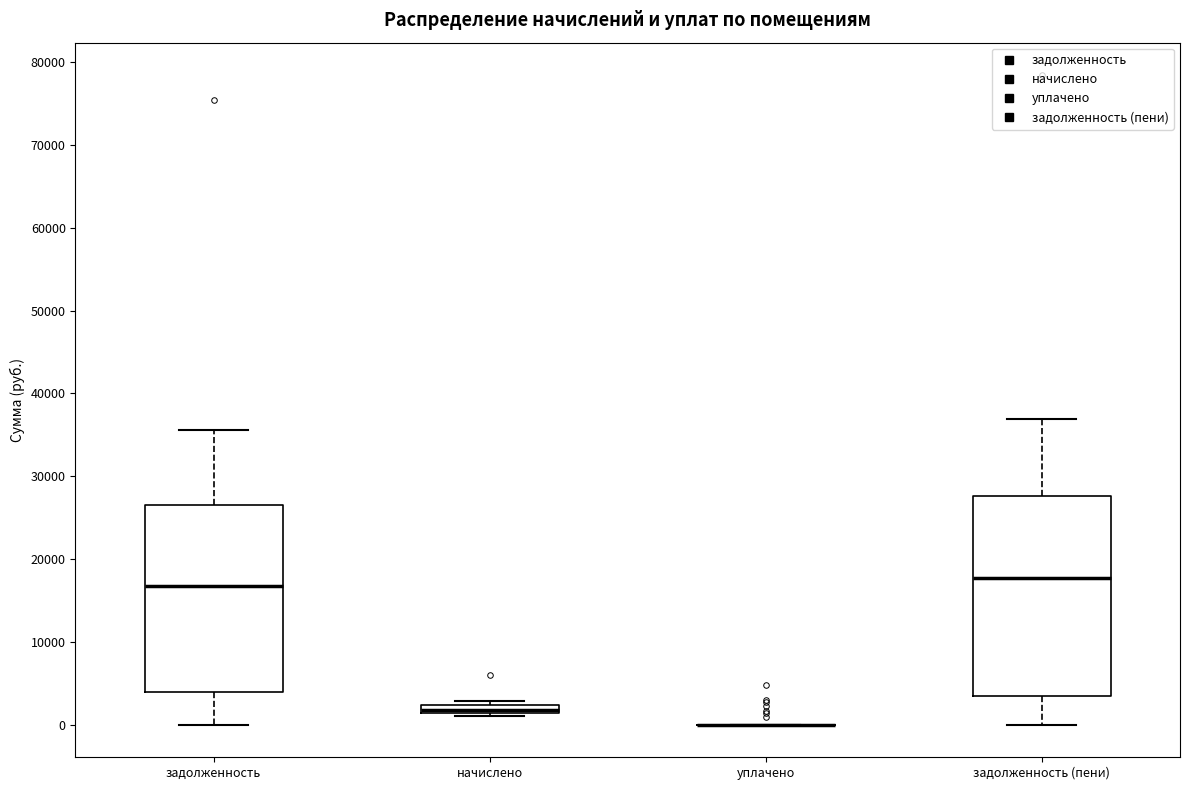

Which box is the tallest, from its lower edge to its upper edge?

задолженность (пени)